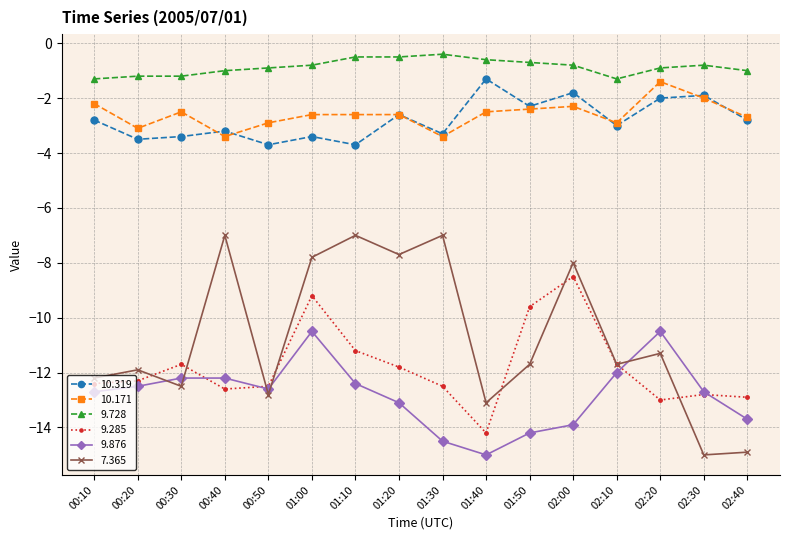

True or false: 10.319 and 9.285 intersect in this chart.

False